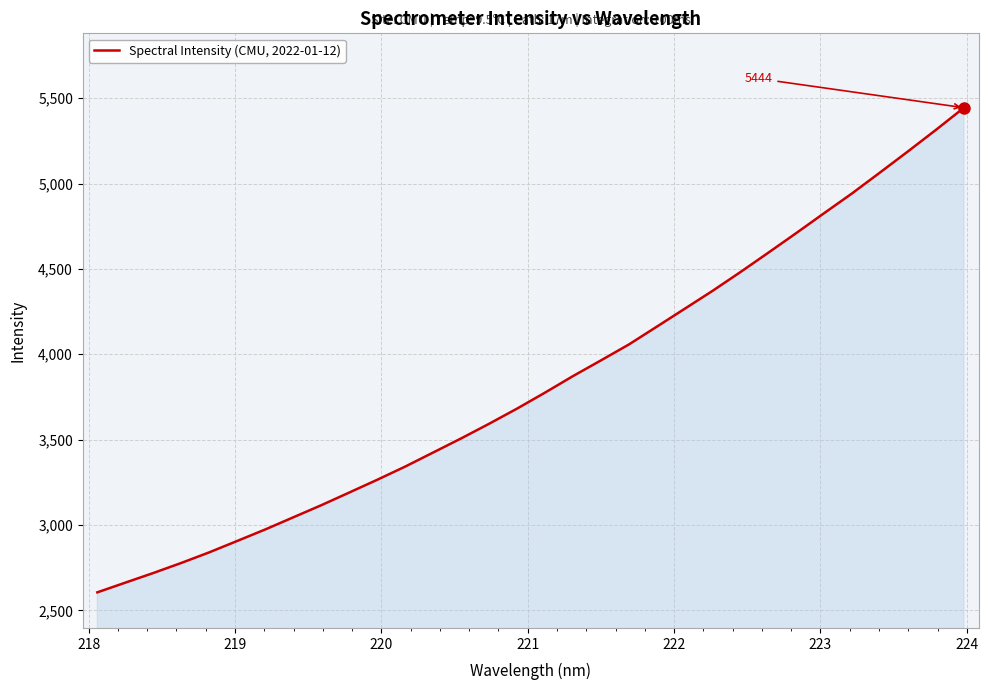

What is the difference between the maximum and minimum values?

2838.0